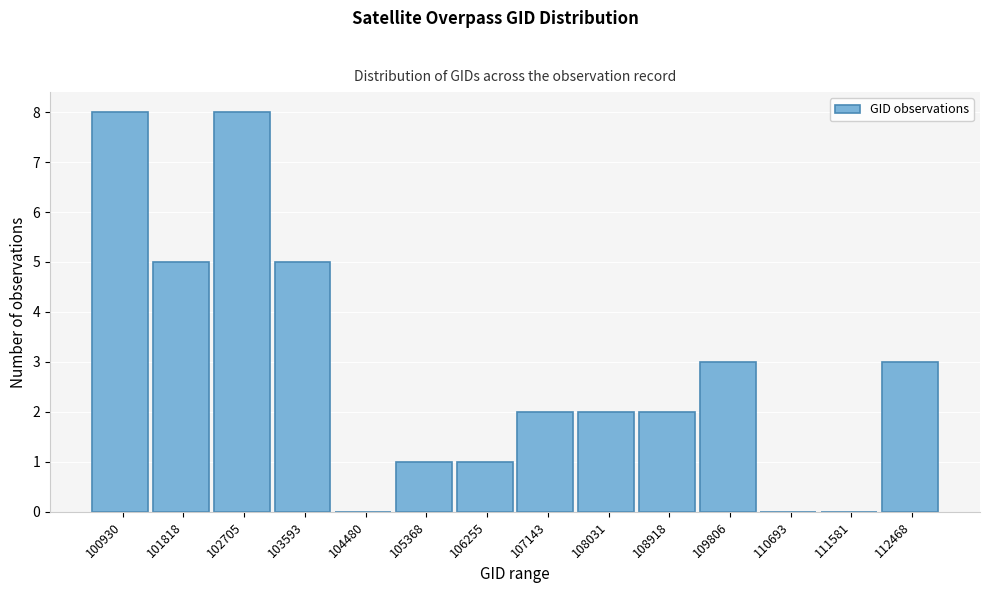

Reading left to right, extract all data points from this chart.

100930=8	101818=5	102705=8	103593=5	104480=0	105368=1	106255=1	107143=2	108031=2	108918=2	109806=3	110693=0	111581=0	112468=3